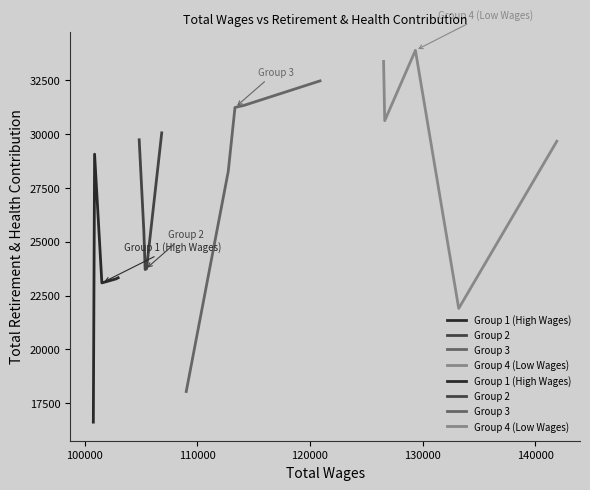

Does the chart display data point markers on the line(s)?

No